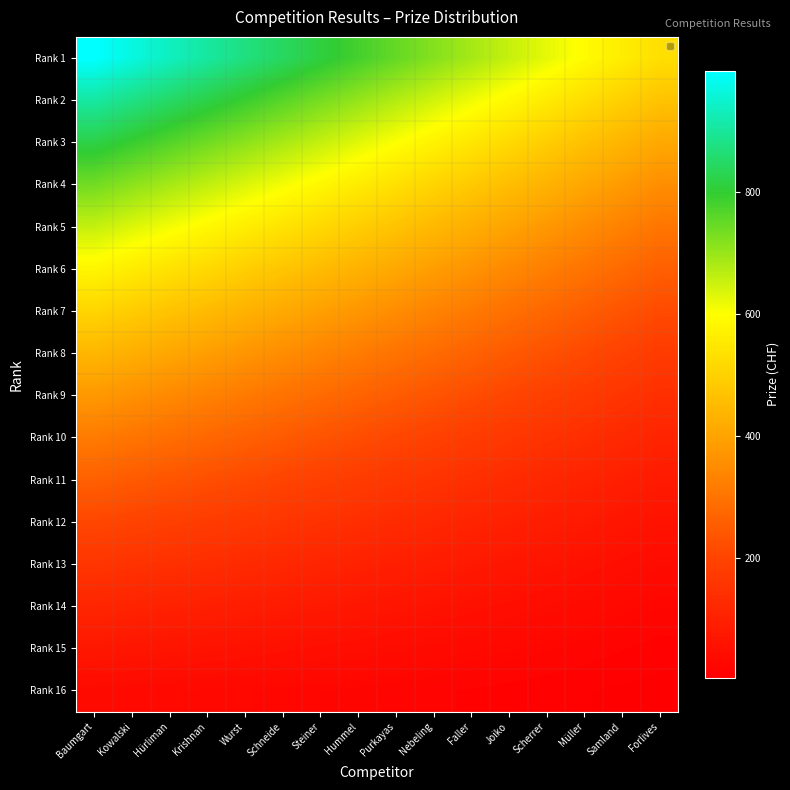

What is the difference between the highest and lowest values at Hürliman?

904.7